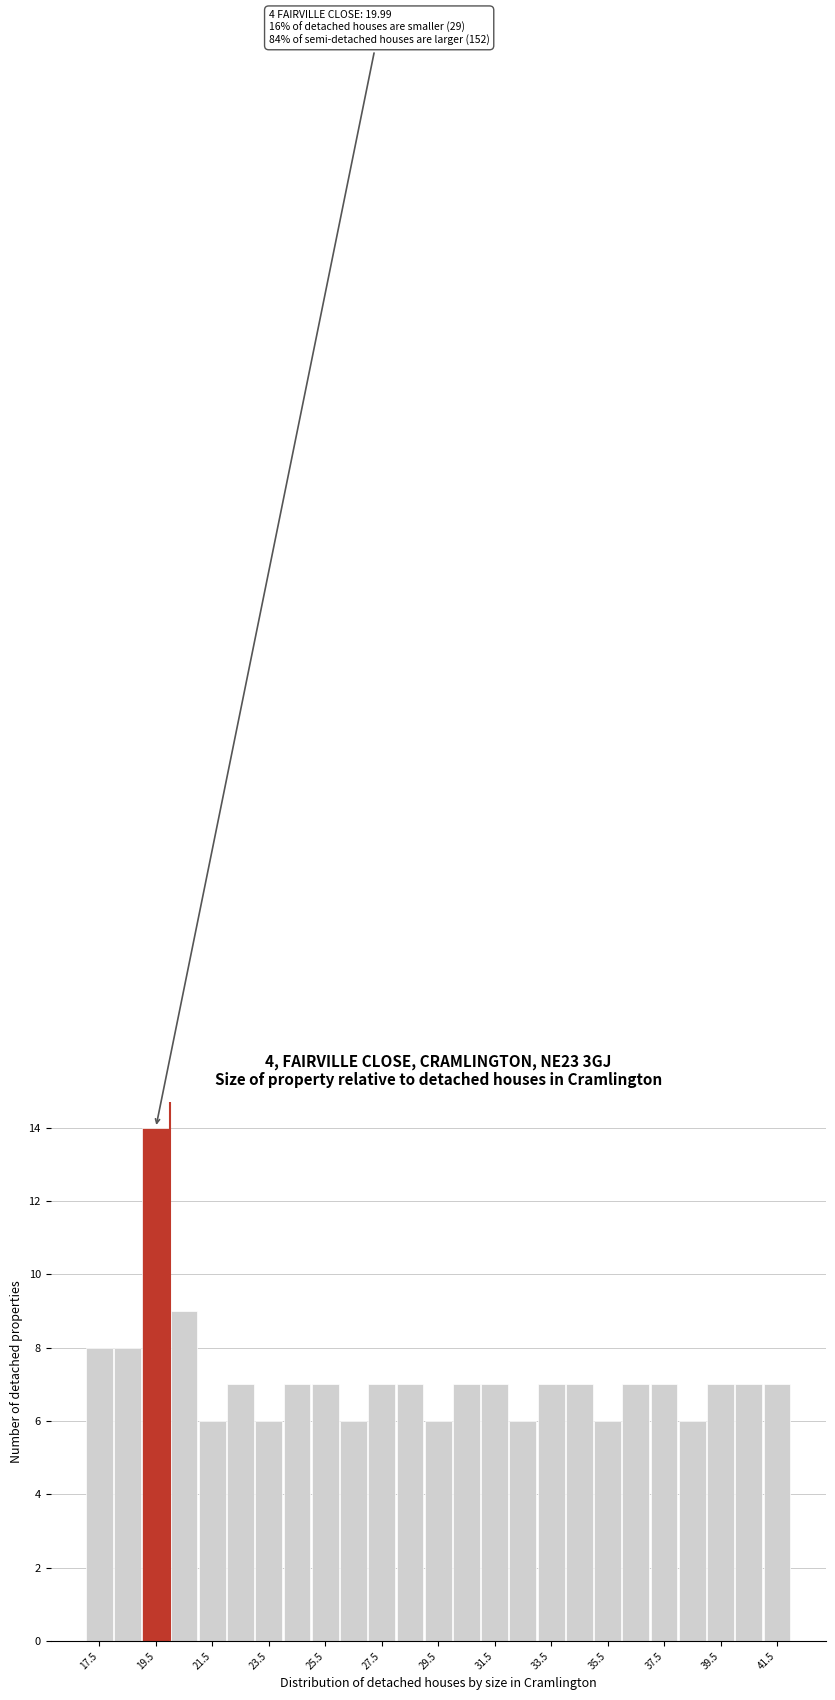

Over which range of the x-axis is the bar tallest?

19 to 20